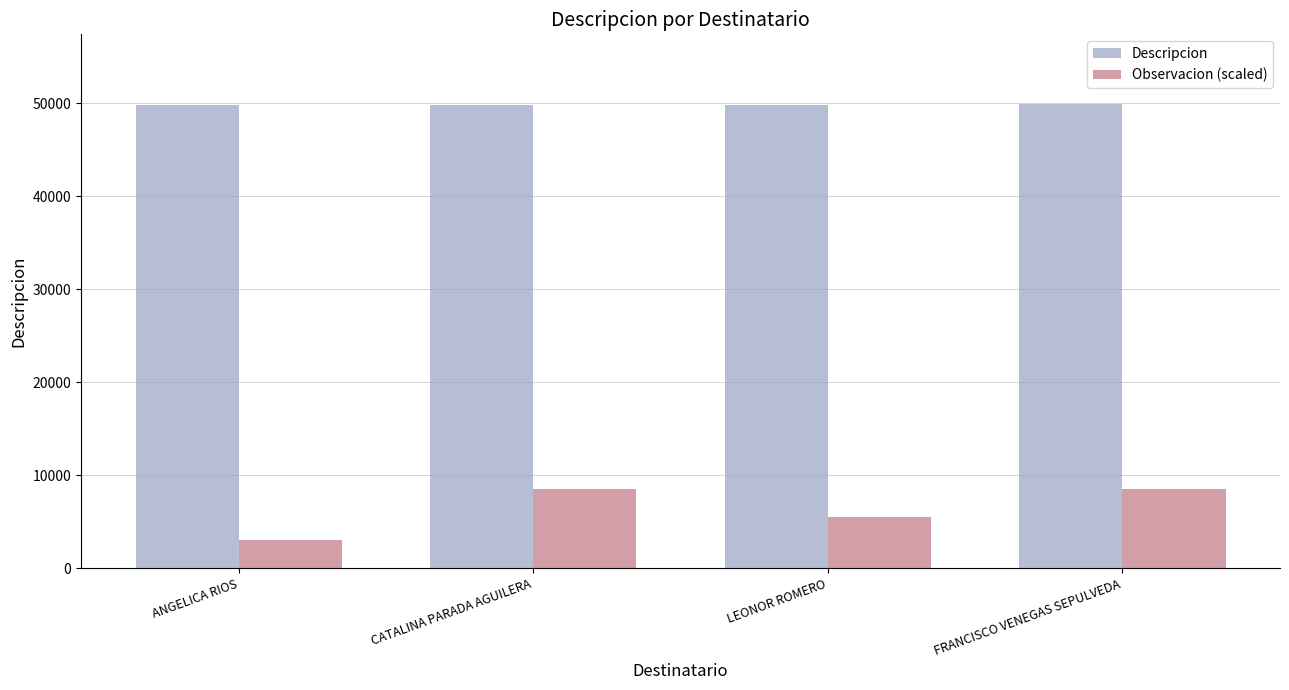

List the series in order of their overall mean, highest first.

Descripcion, Observacion (scaled)